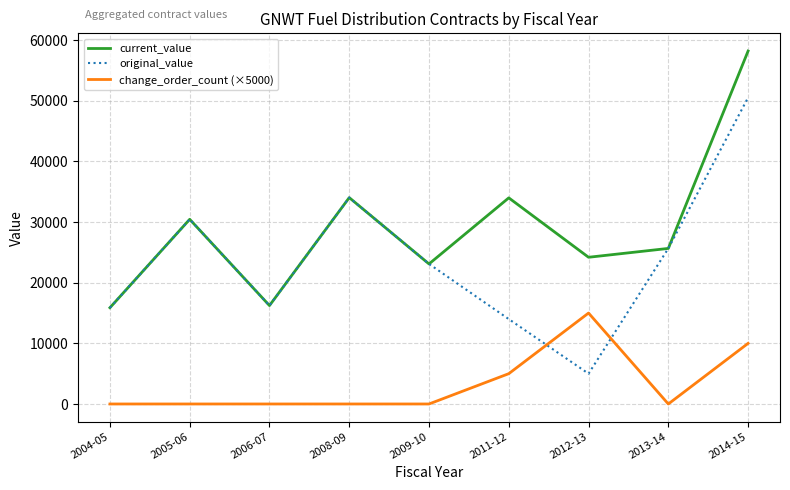

What are all the series names shown in the legend?

current_value, original_value, change_order_count (×5000)